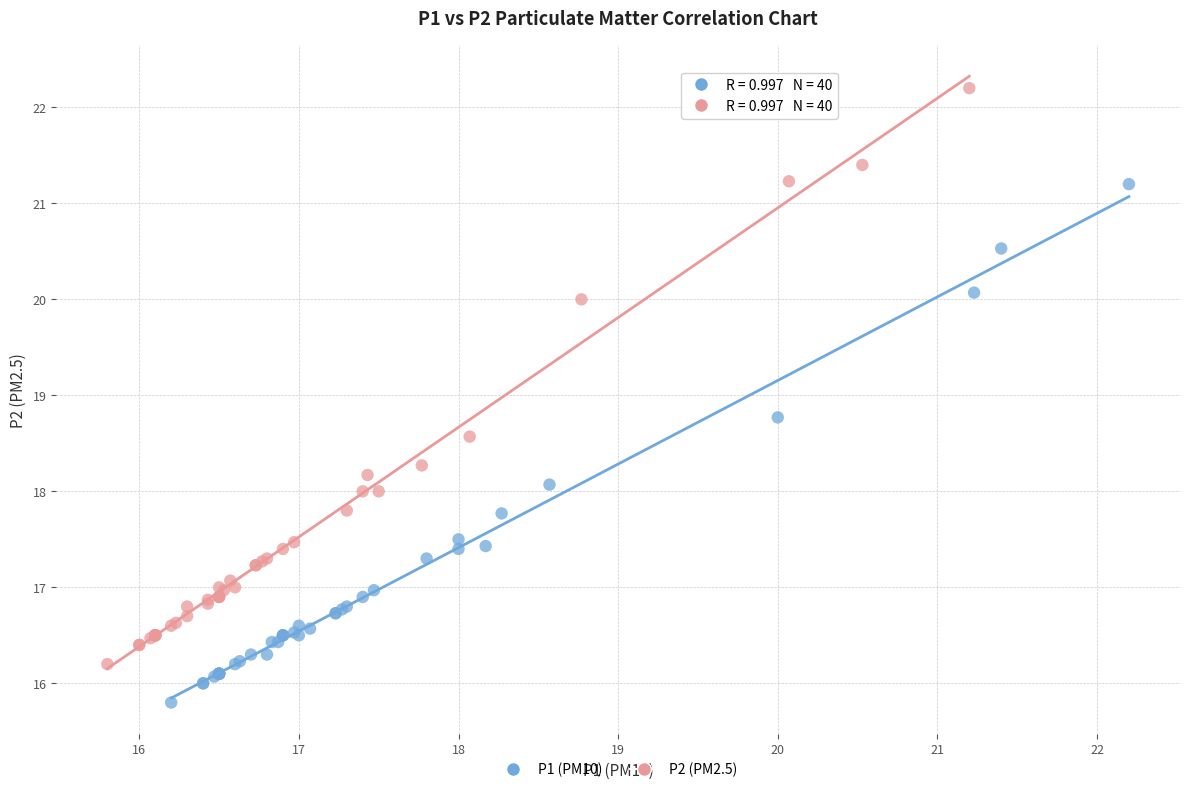

Which series has the widest spread of Y values?

P2 (PM2.5)